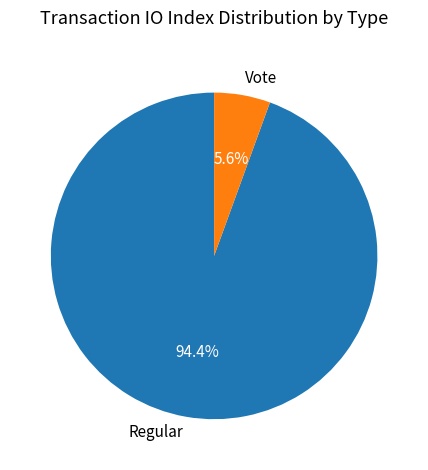

The Vote slice represents 15% of the pie. True or false?

False